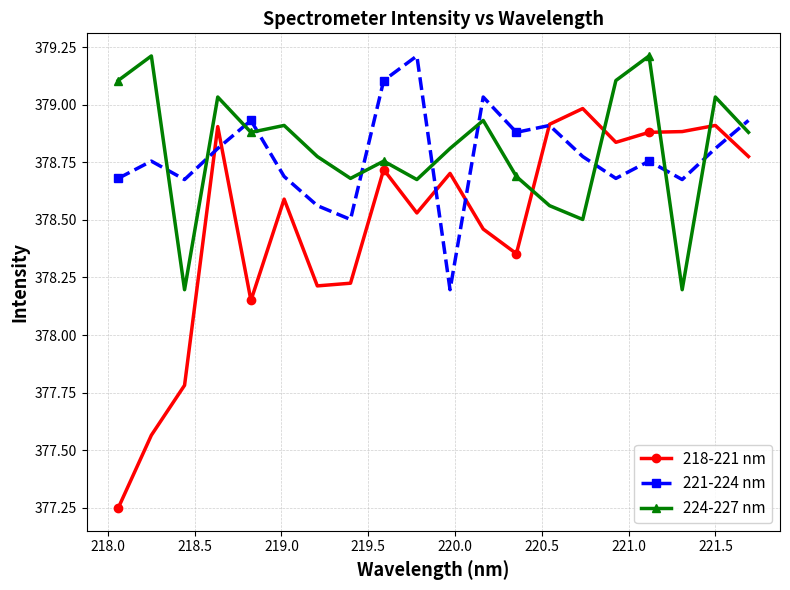

What is the highest value of the 221-224 nm series?

379.2